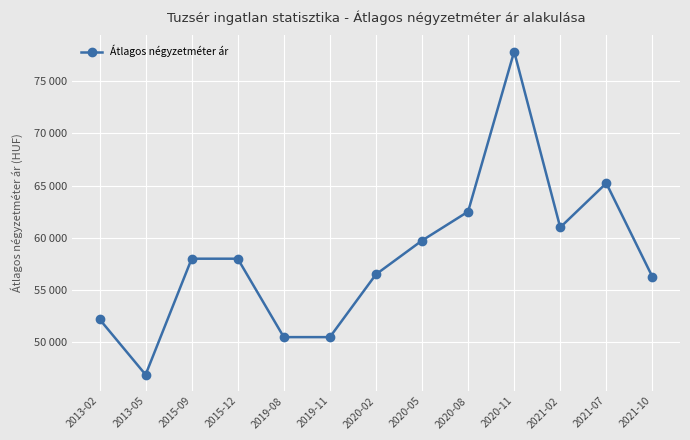

What is the label of the 6th point from the left?

2019-11